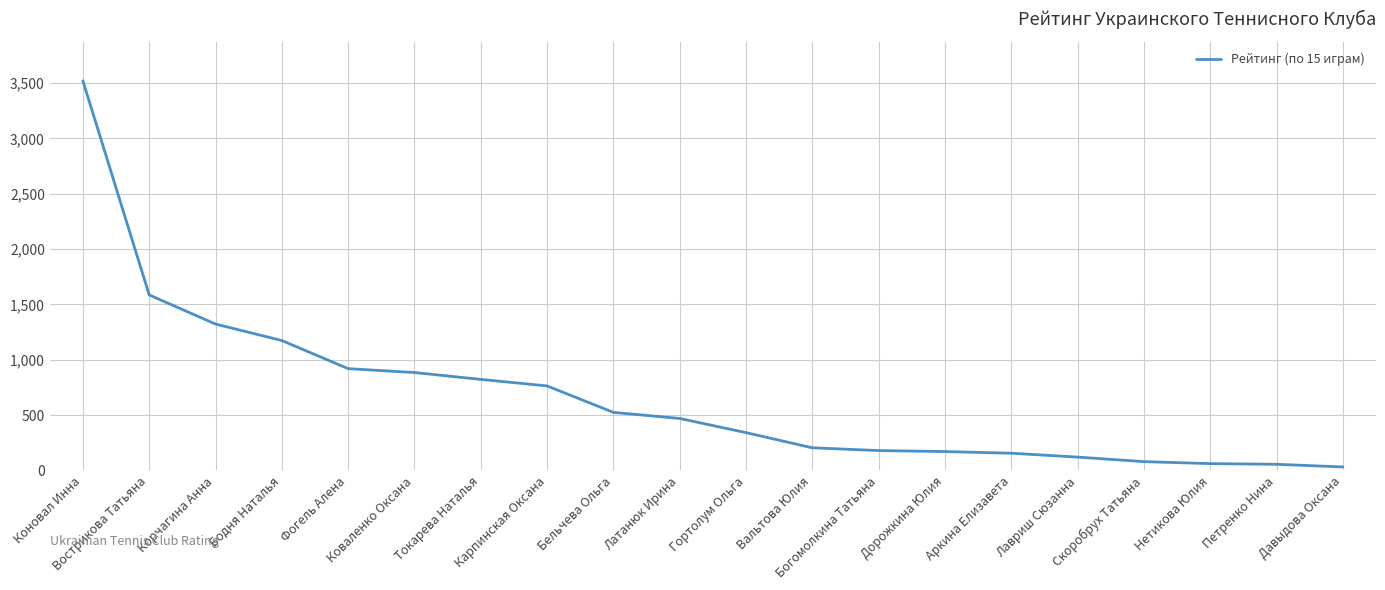

What is the difference between the maximum and minimum values?

3488